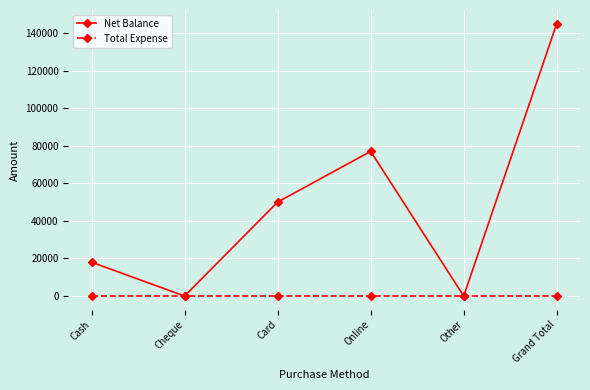

Between Online and Grand Total, which series saw the biggest shift?

Net Balance